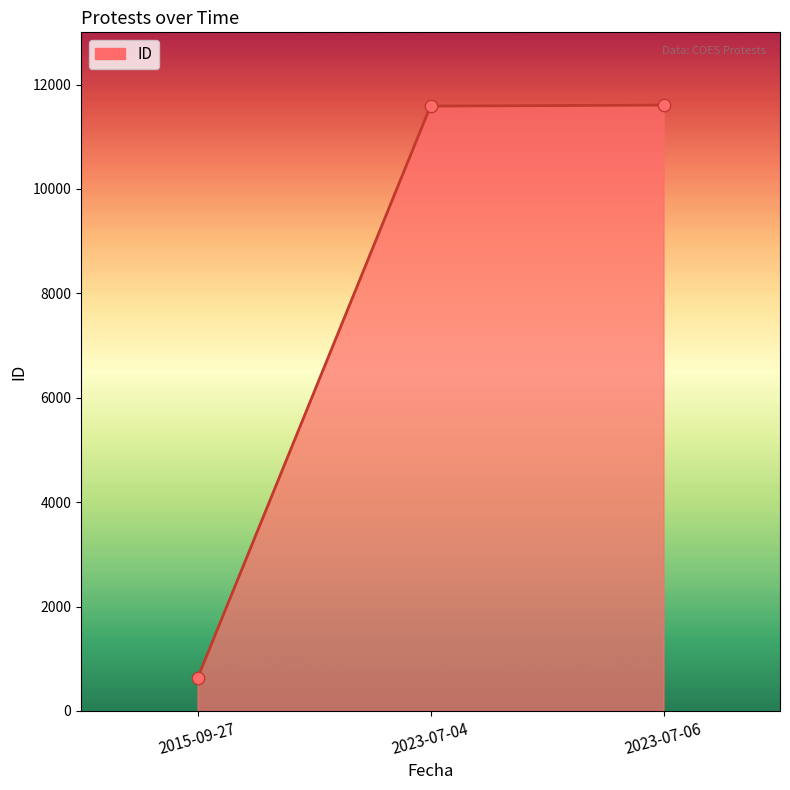

What is the ratio of the value at 2023-07-06 to the value at 2023-07-04?

1.0